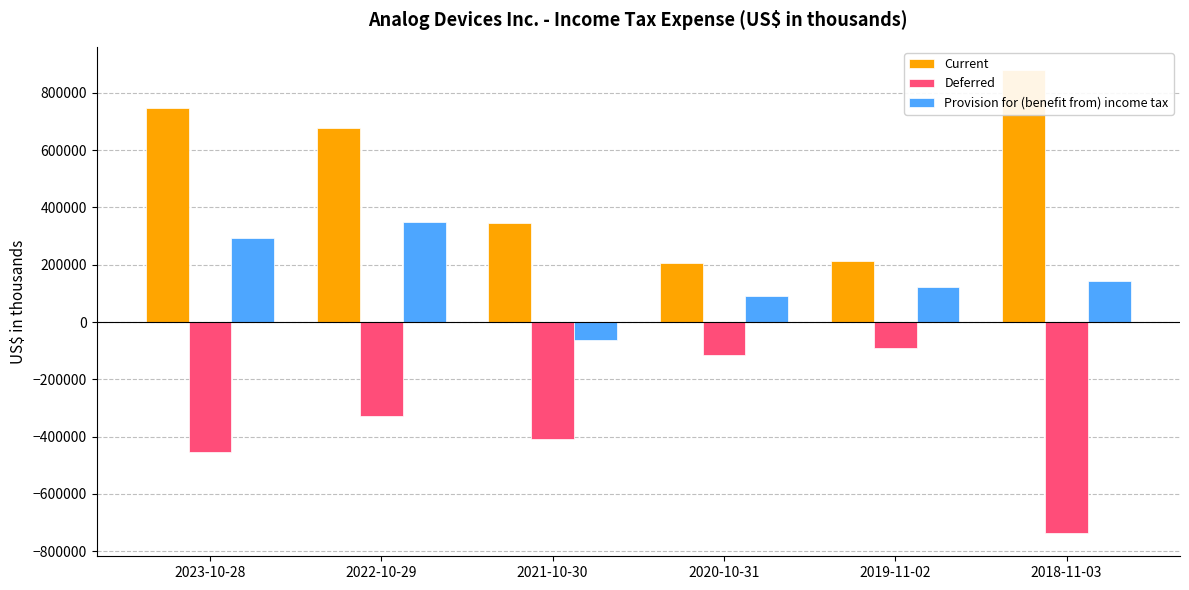

What position from the left is 2022-10-29?

2